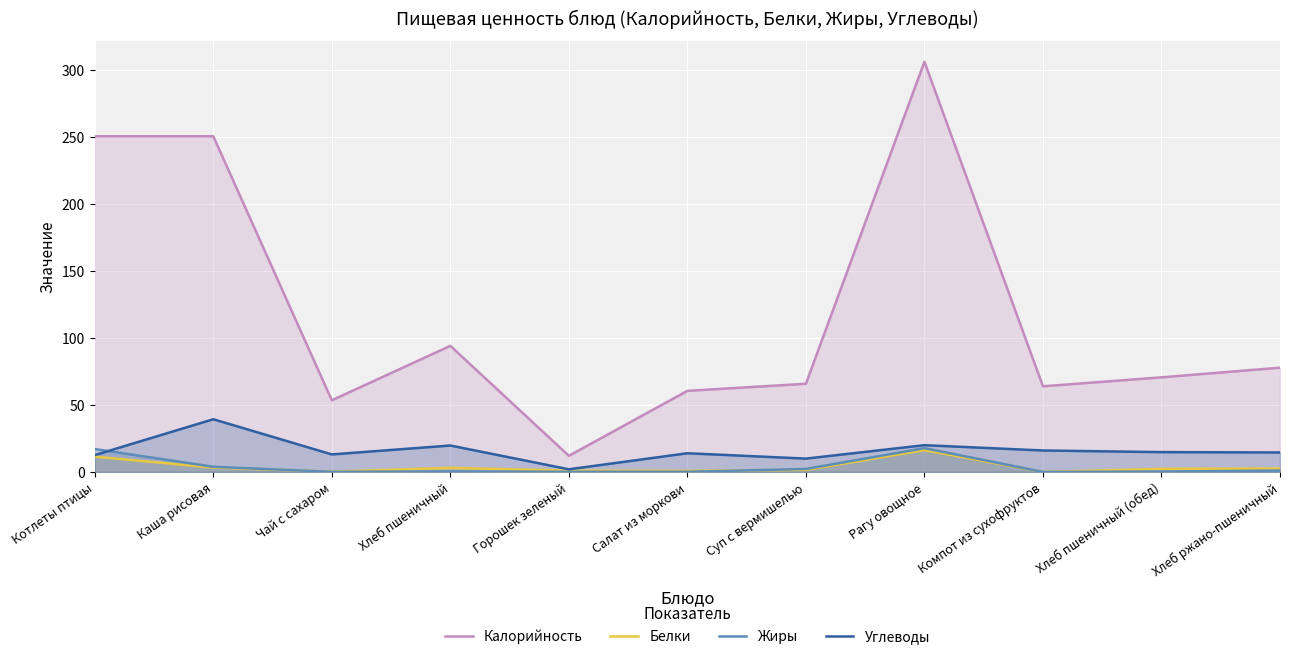

What is the difference between the Жиры values at Рагу овощное and Горошек зеленый?

17.7